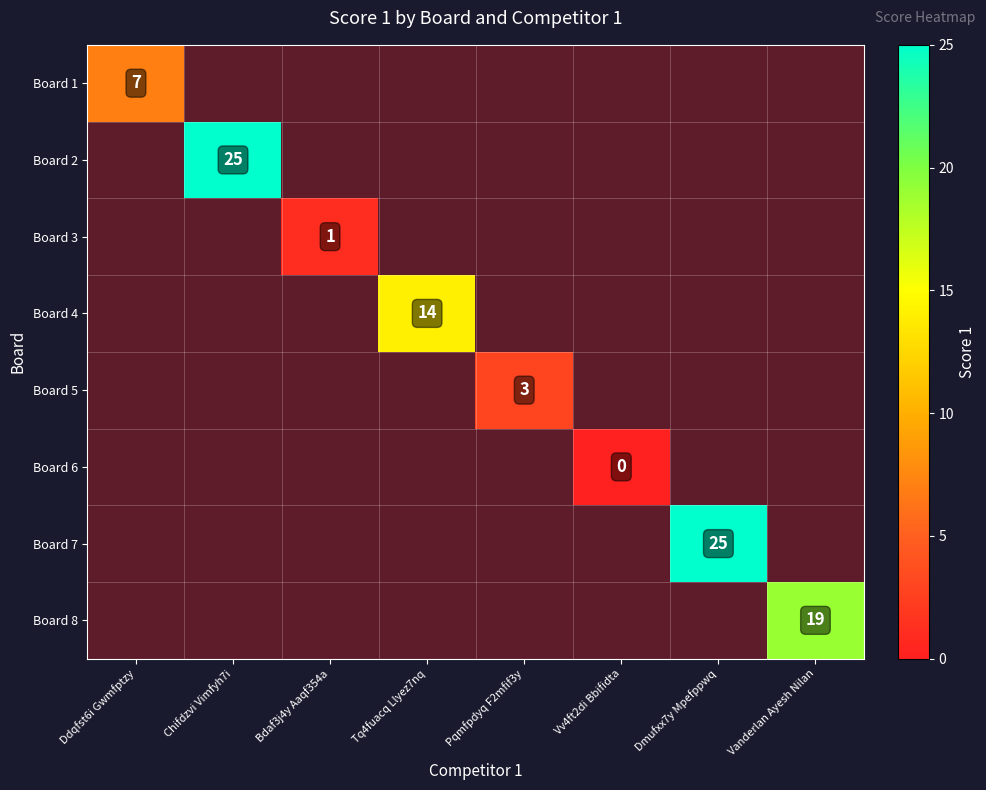

Is it true that Board 3 equals 1.0 at Bdaf3j4y Aaqf354a?

True